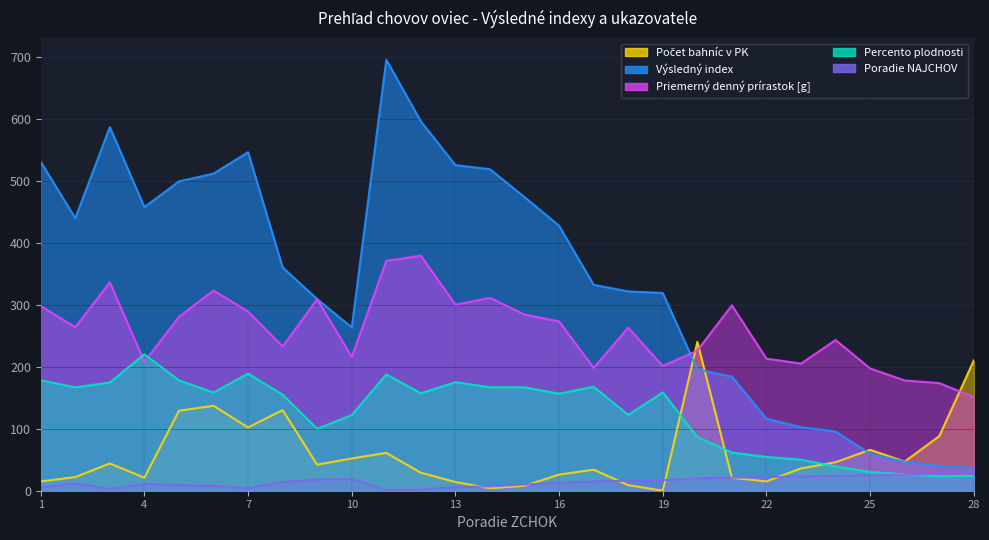

What is the spread (max minus min) of values at 23?

182.0